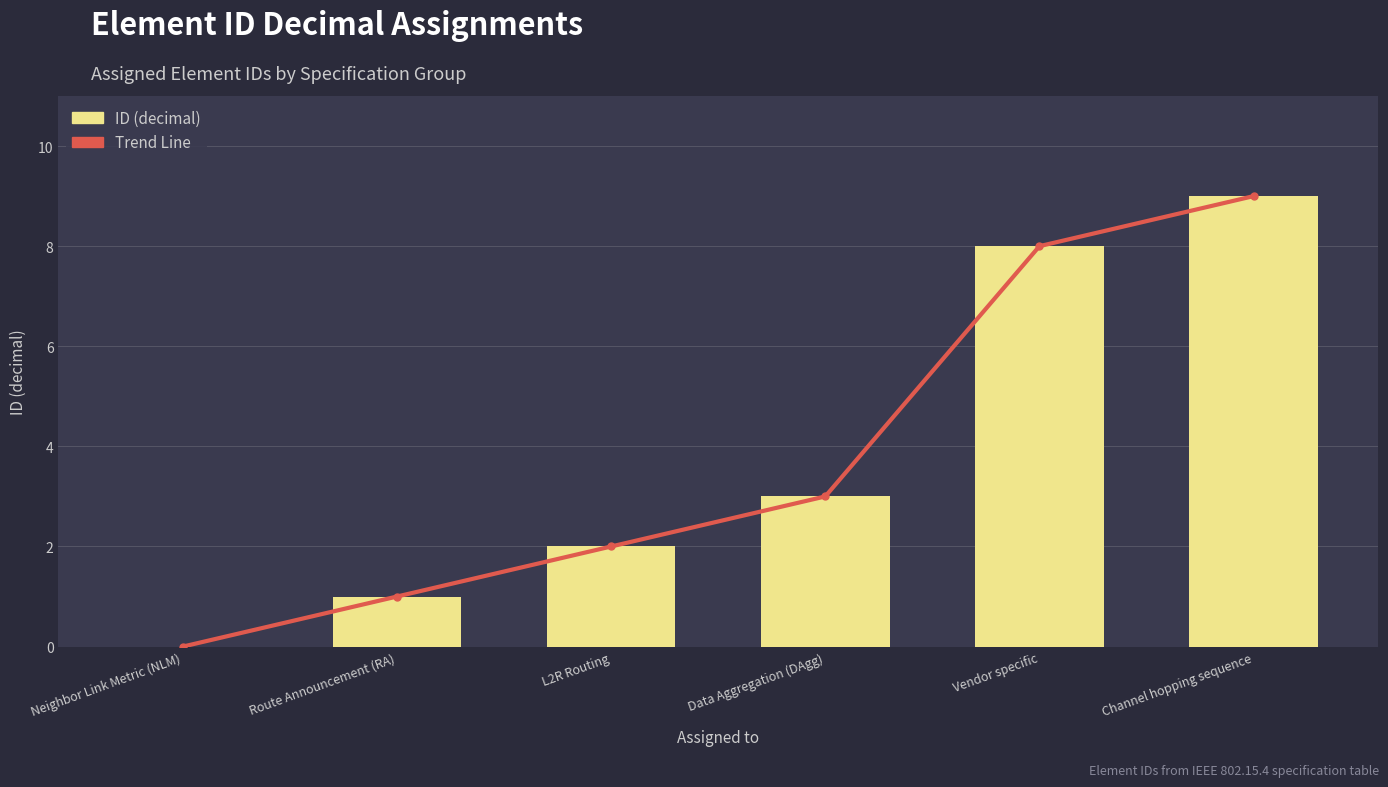

What is the label of the 6th bar from the right?

Neighbor Link Metric (NLM)